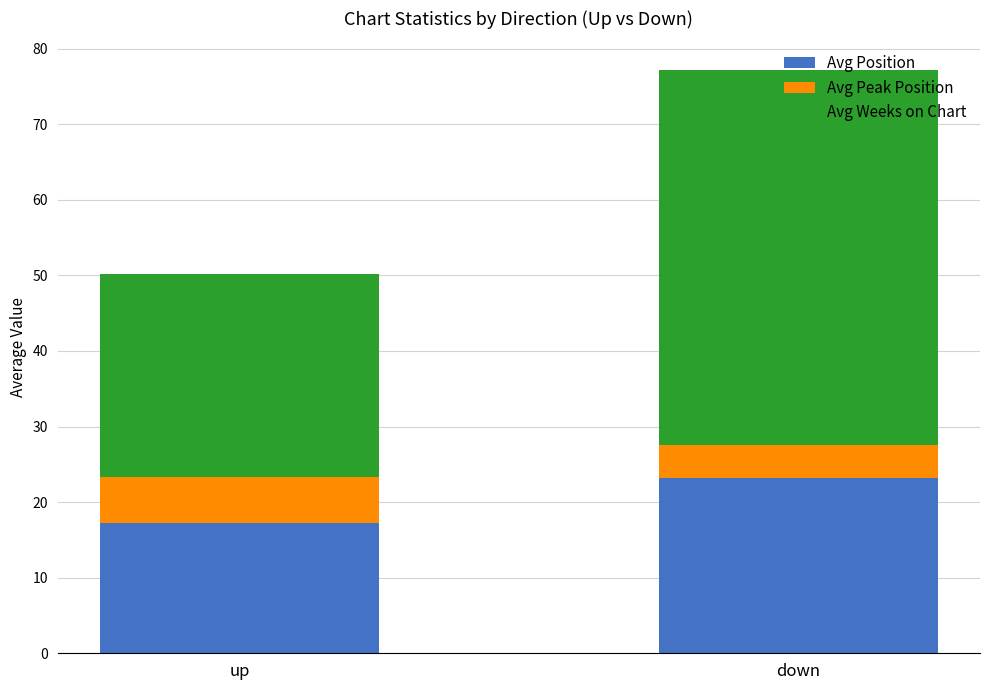

How many distinct data groups are displayed?

3